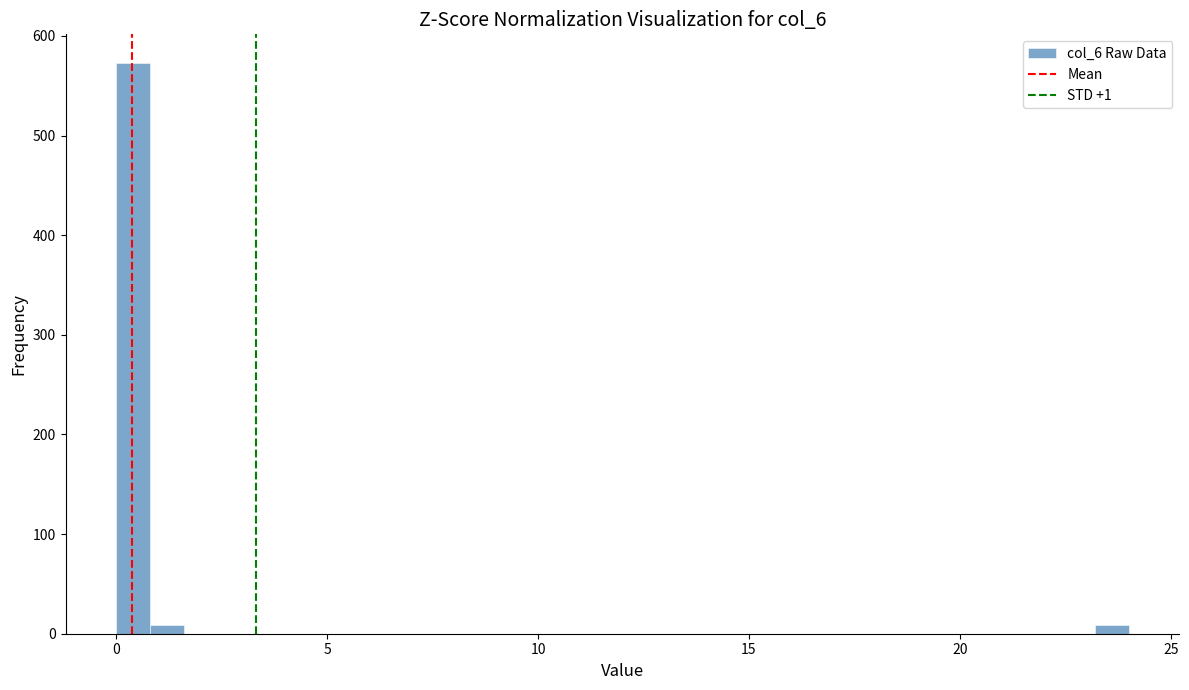

Read against the x-axis, roughly where is the centre of the tallest bar?

0.5